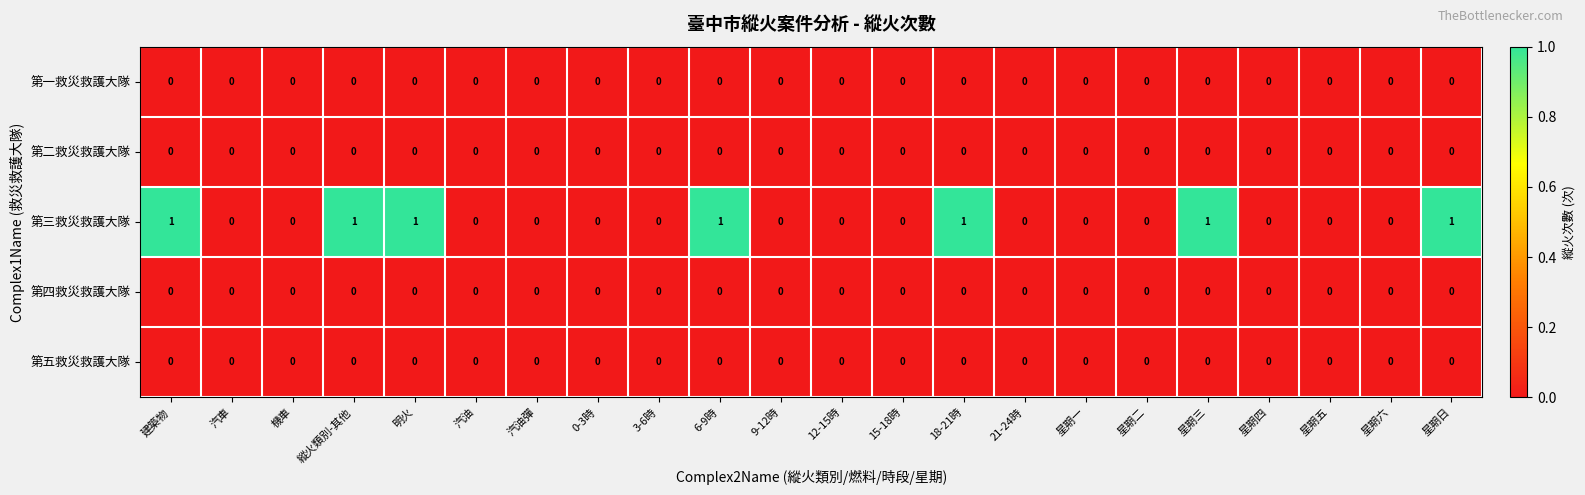

The value of 第三救災救護大隊 at 機車 is 0. True or false?

True